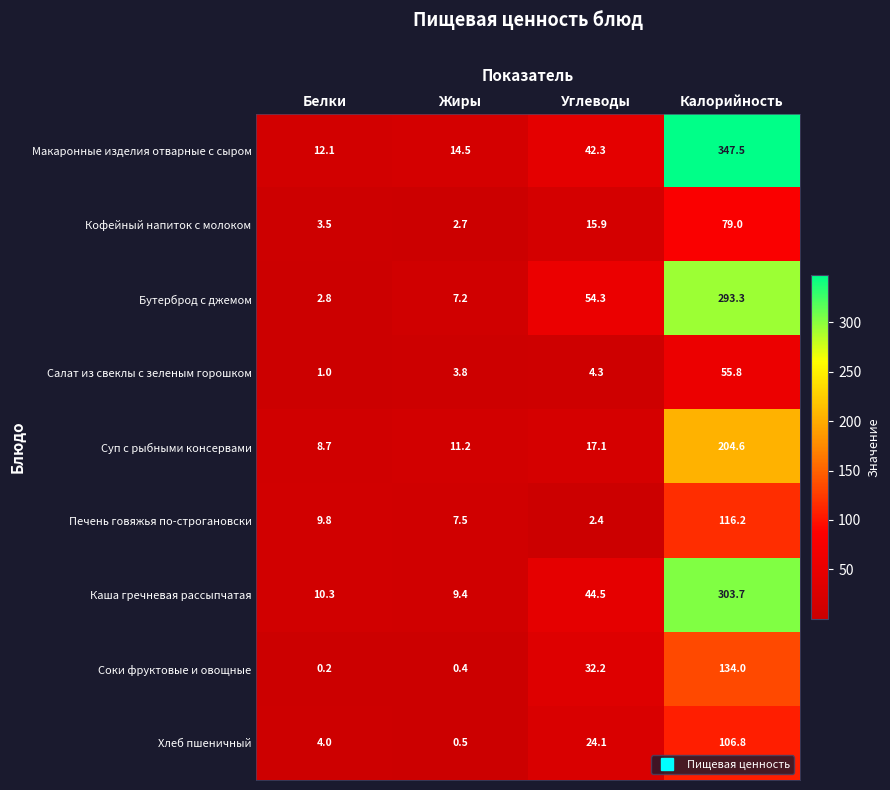

Where is Салат из свеклы с зеленым горошком nearest to the value 28?

Углеводы